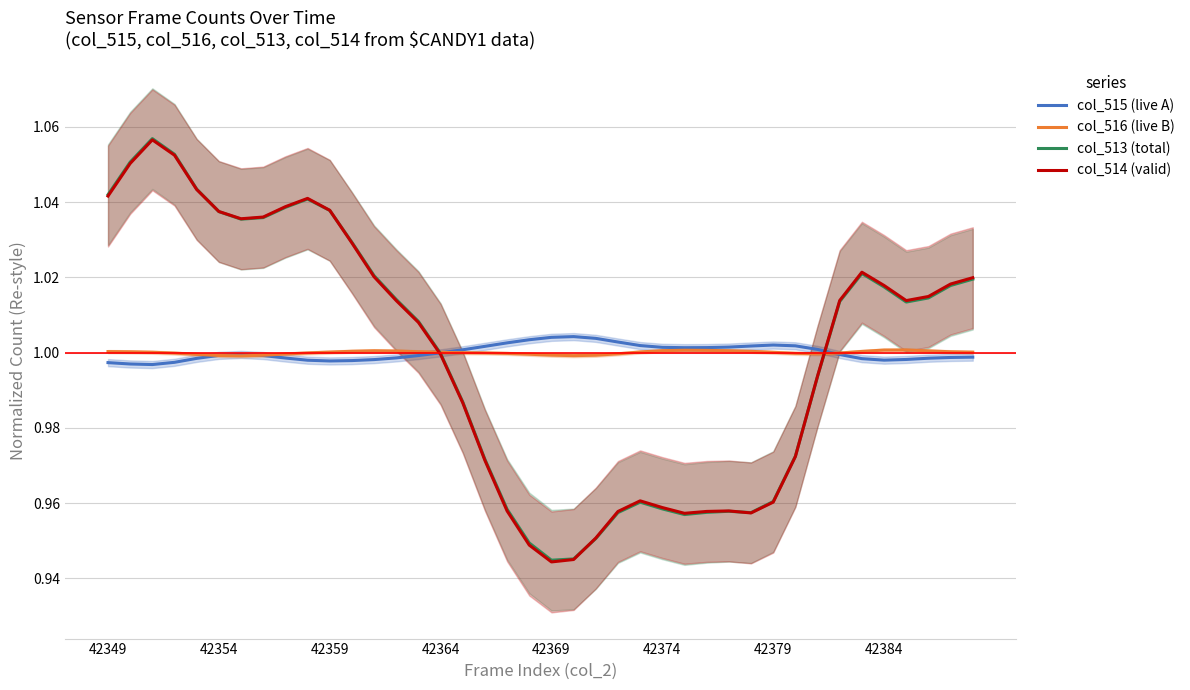

The col_516 (live B) series shows 1.0 at 8. True or false?

True